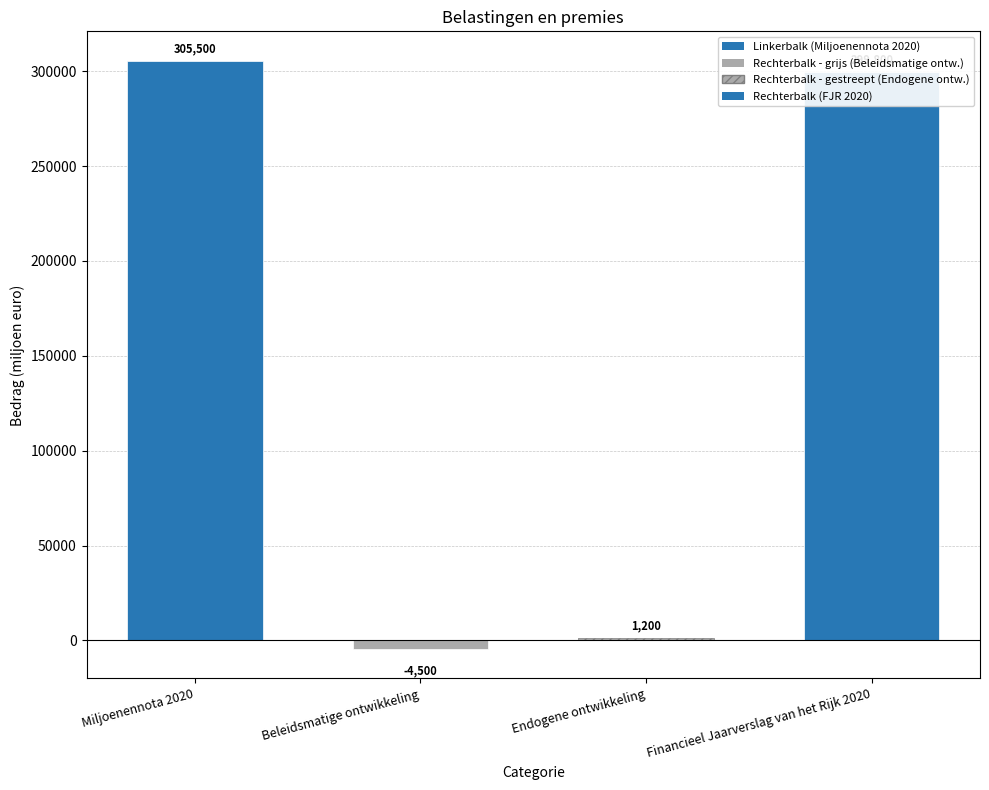

Reading right to left, transcribe all the data shown in this chart.

Financieel Jaarverslag van het Rijk 2020=299800	Endogene ontwikkeling=1200	Beleidsmatige ontwikkeling=-4500	Miljoenennota 2020=305500